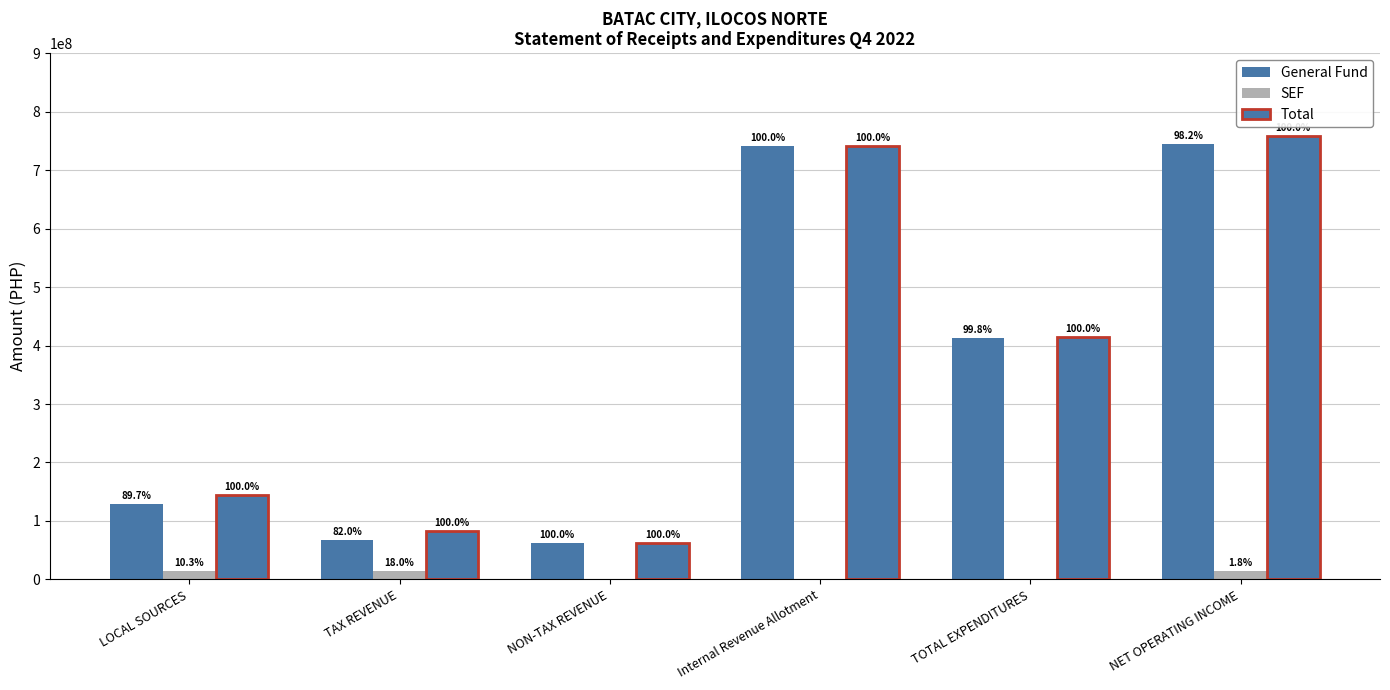

What is the difference between the second highest and minimum values in the Total series?

679069488.8